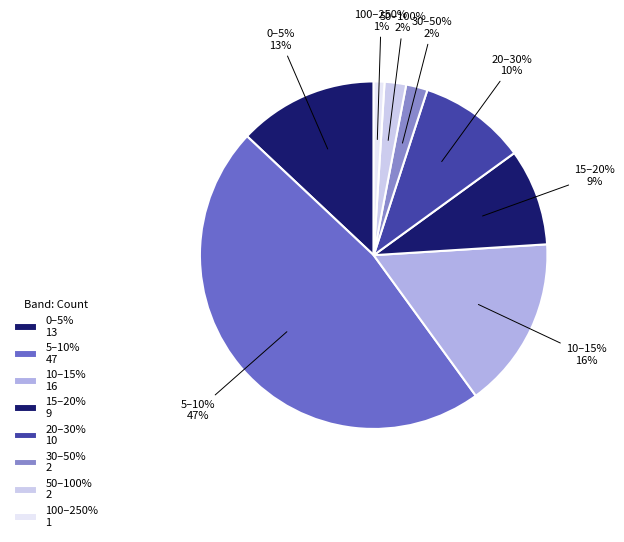

Rank the categories by value from lowest to highest.

100–250%, 30–50%, 50–100%, 15–20%, 20–30%, 0–5%, 10–15%, 5–10%